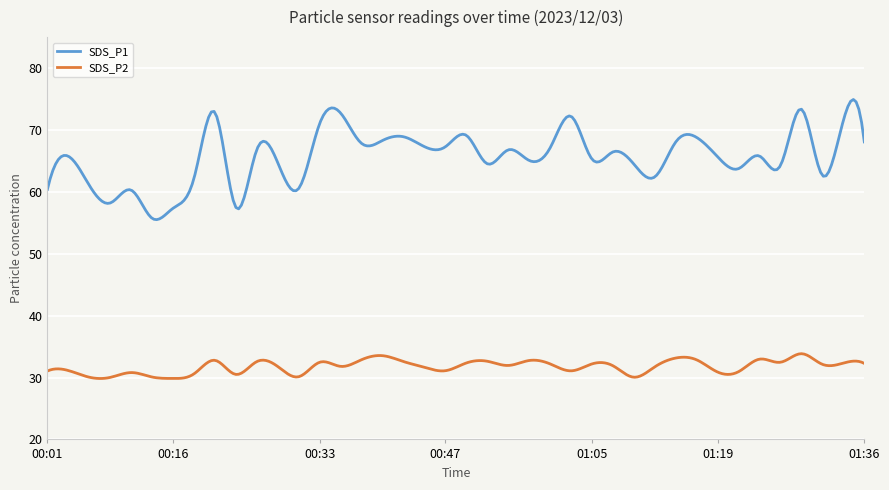

What is the maximum value shown in the chart?

74.9